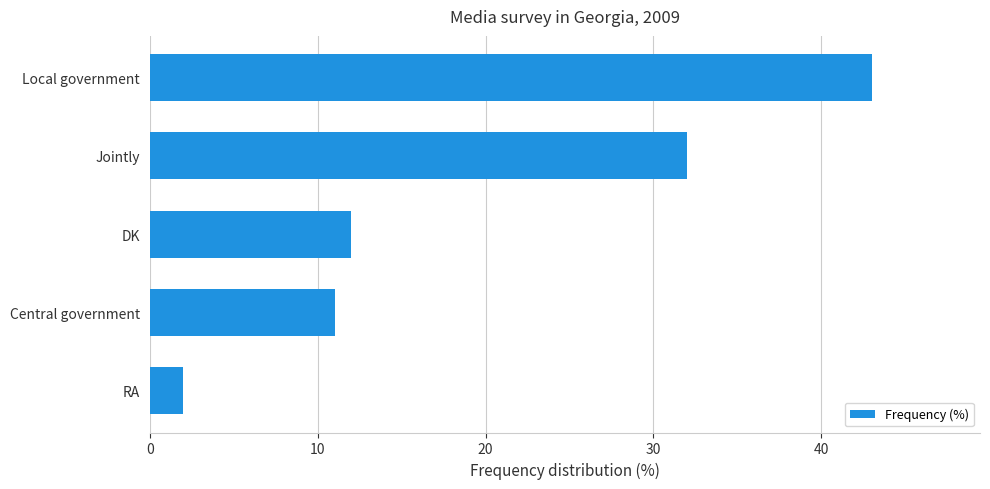

What is the approximate value at DK?

12